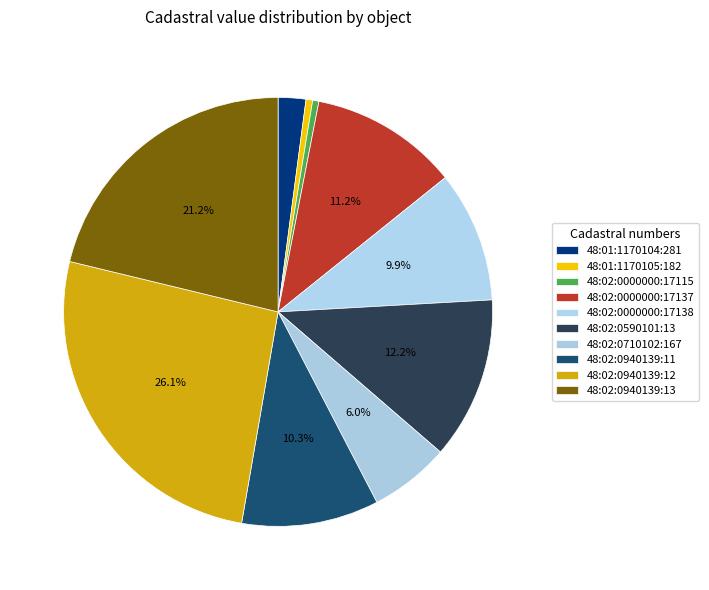

How many segments does this pie chart have?

10